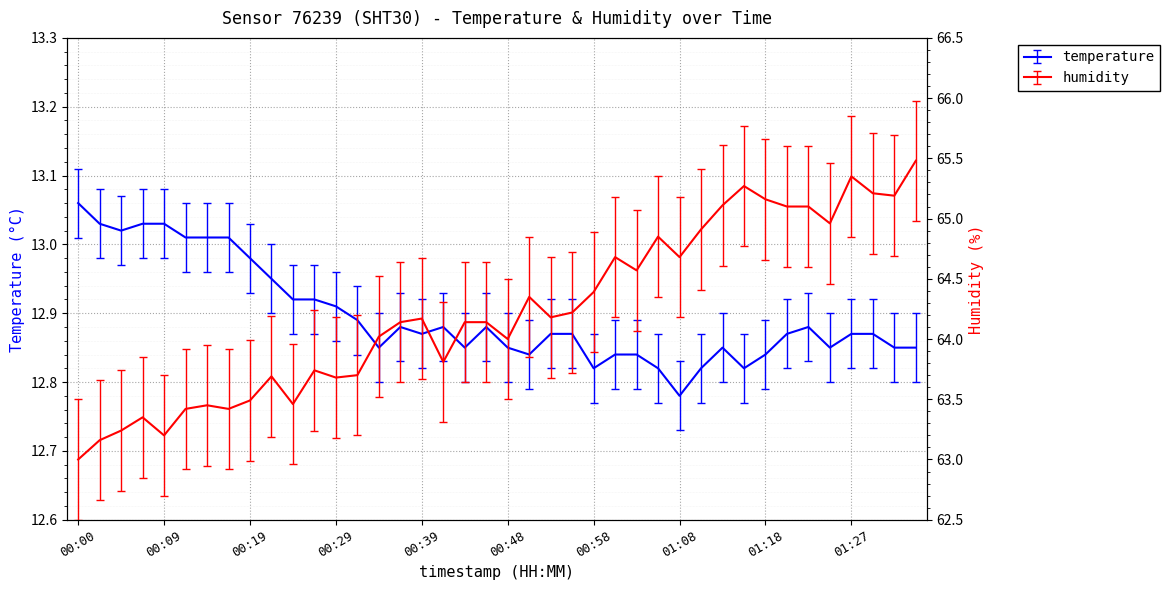

What is the total value across all series at 00:34?

76.9